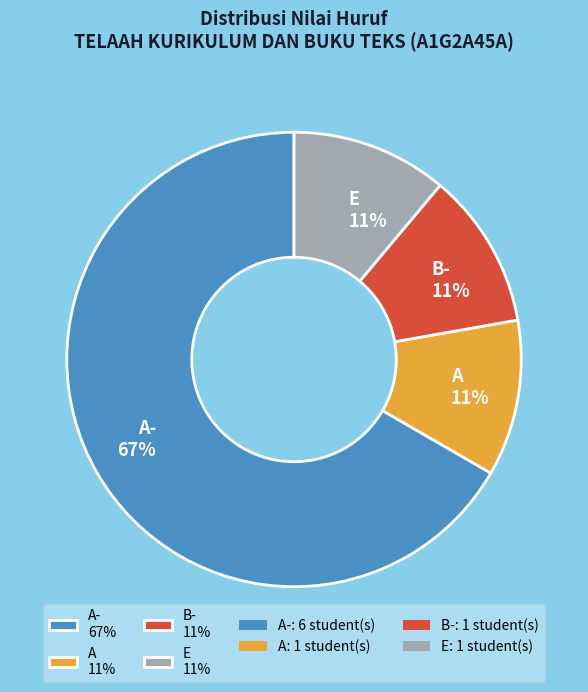

True or false: A 11% accounts for 11% of the total.

True